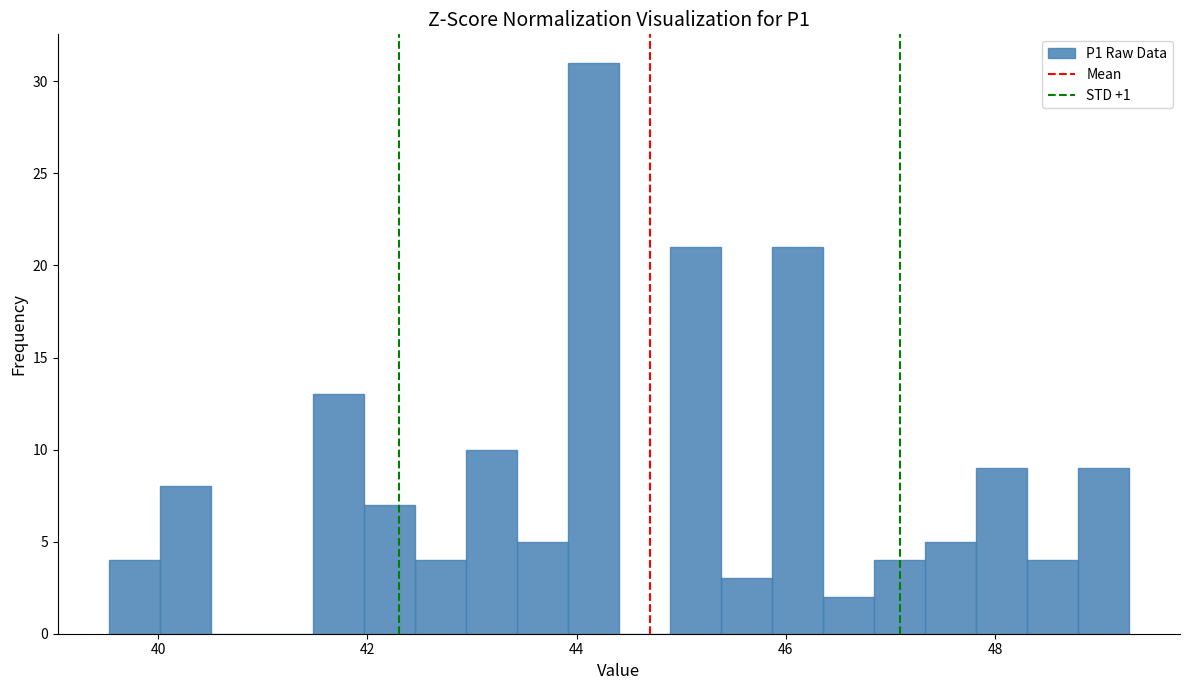

Around what value on the x-axis is the tallest bar? Give the approximate position of its centre, as read against the axis.

44.2